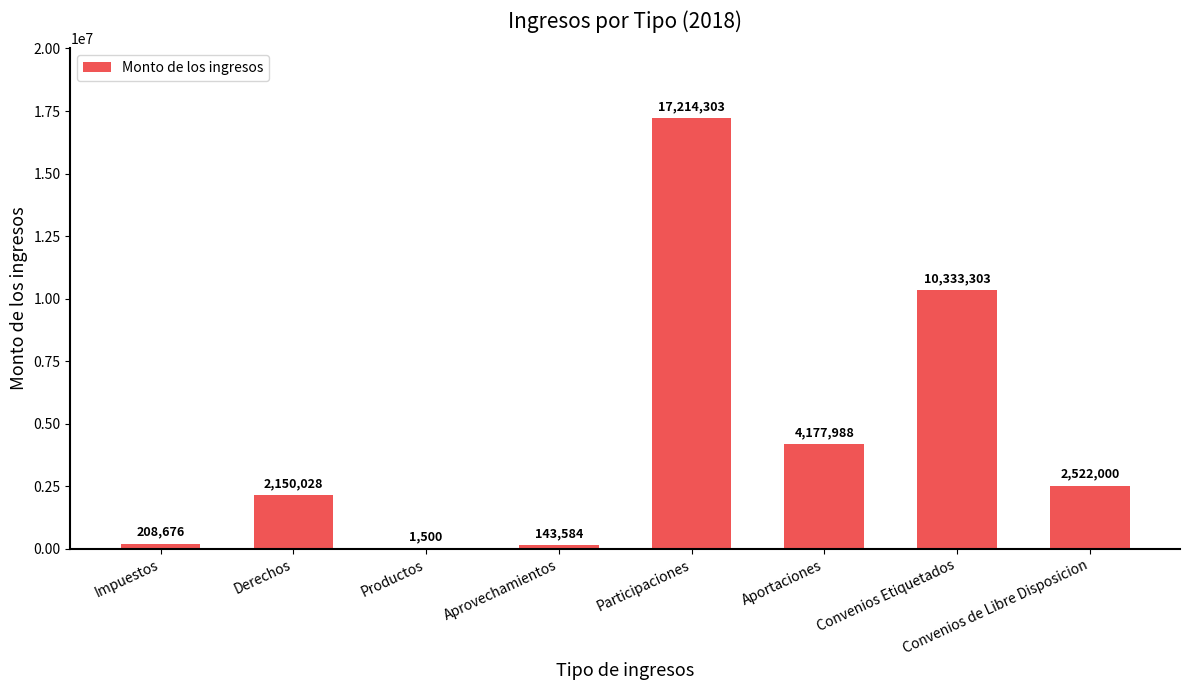

Which label corresponds to the largest value in the chart?

Participaciones